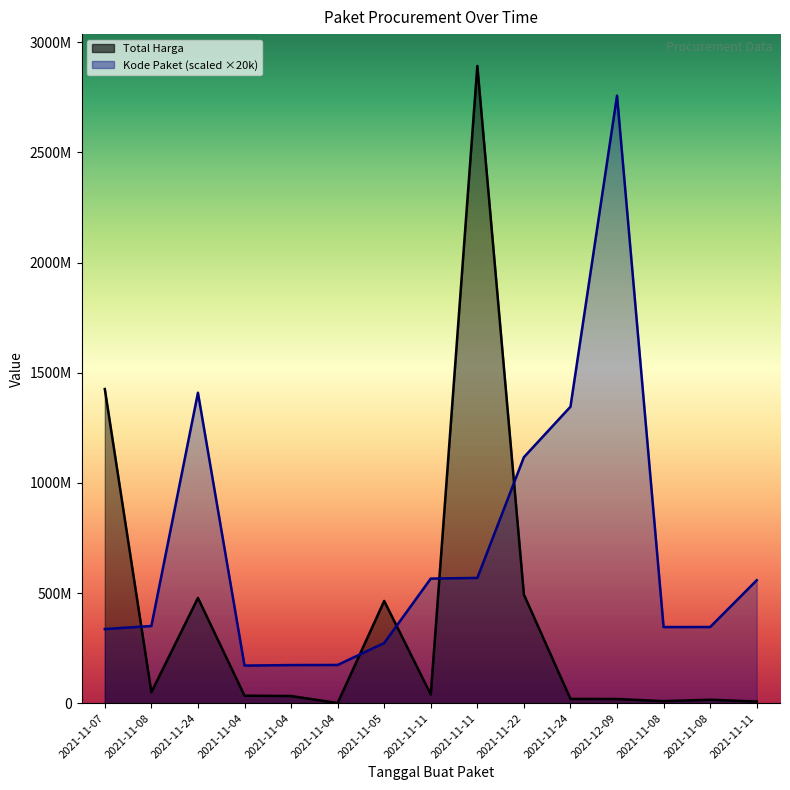

Where is Total Harga nearest to the value 1446349937?

2021-11-07